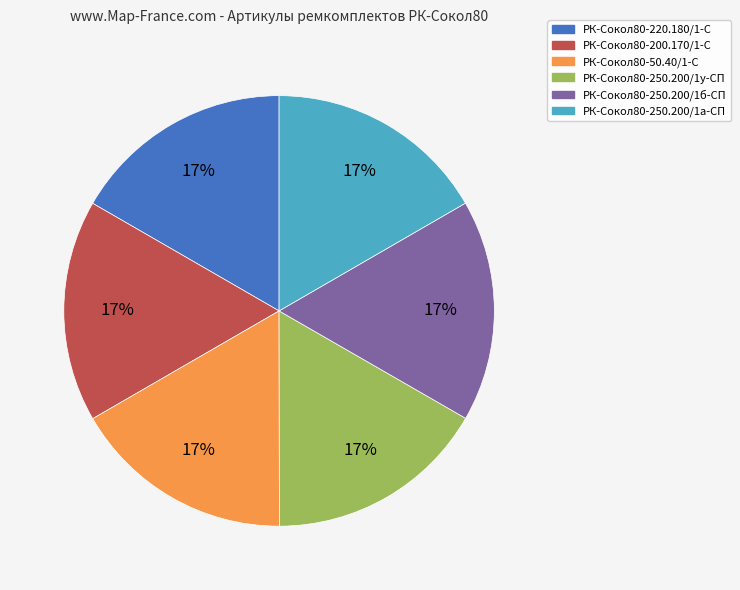

Do РК-Сокол80-220.180/1-С and РК-Сокол80-250.200/1а-СП together represent more than half of the pie?

No